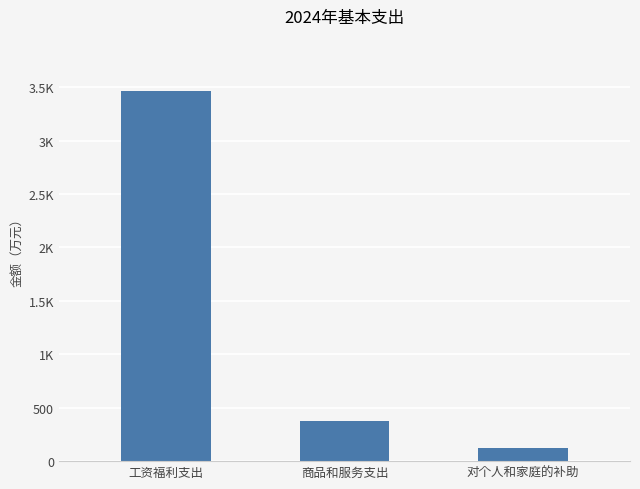

What is the value of the 2nd bar from the left?

371.4